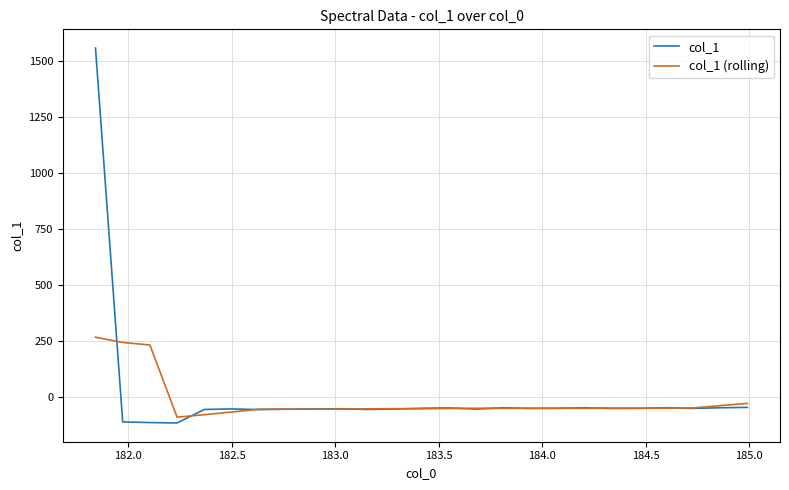

Rank the series by their maximum value, from highest to lowest.

col_1, col_1 (rolling)